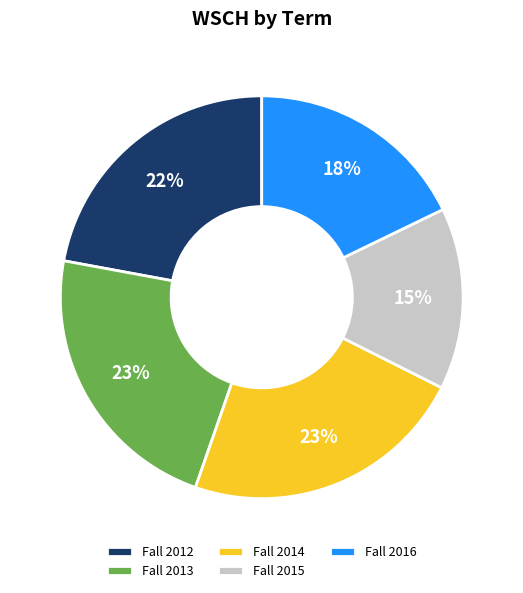

To the nearest percent, what is the average slice percentage?

20%